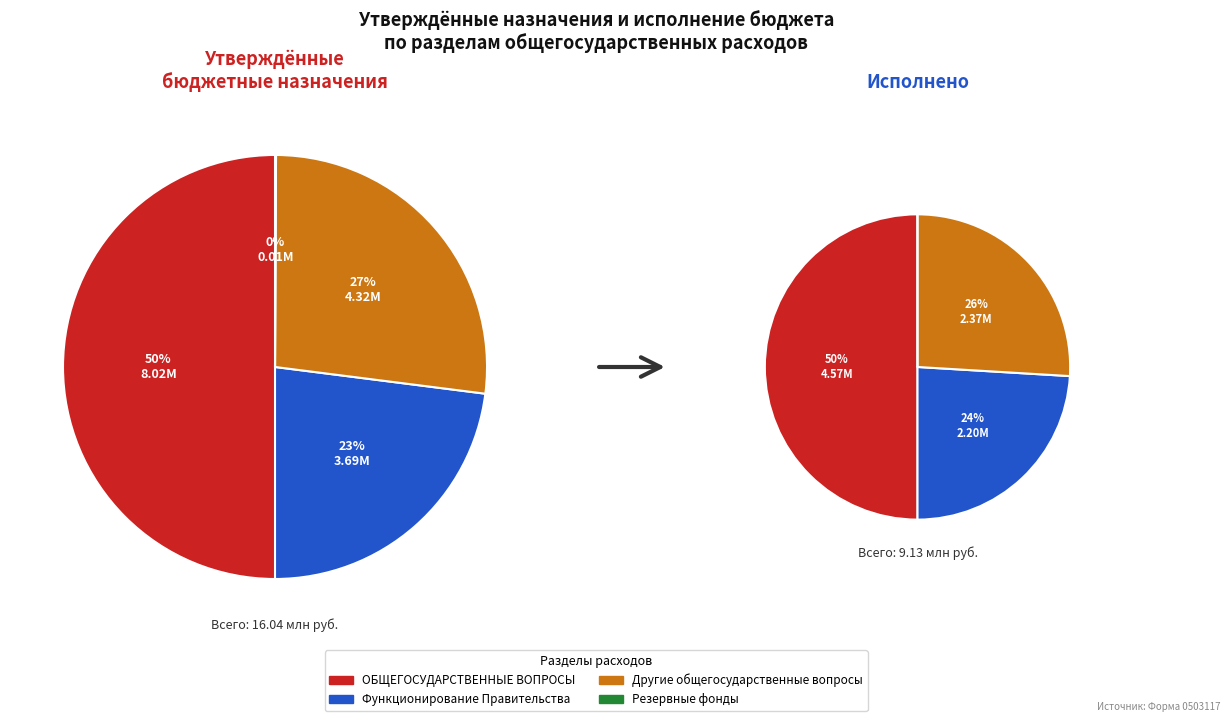

Which has a higher value, ОБЩЕГОСУДАРСТВЕННЫЕ ВОПРОСЫ or Резервные фонды?

ОБЩЕГОСУДАРСТВЕННЫЕ ВОПРОСЫ